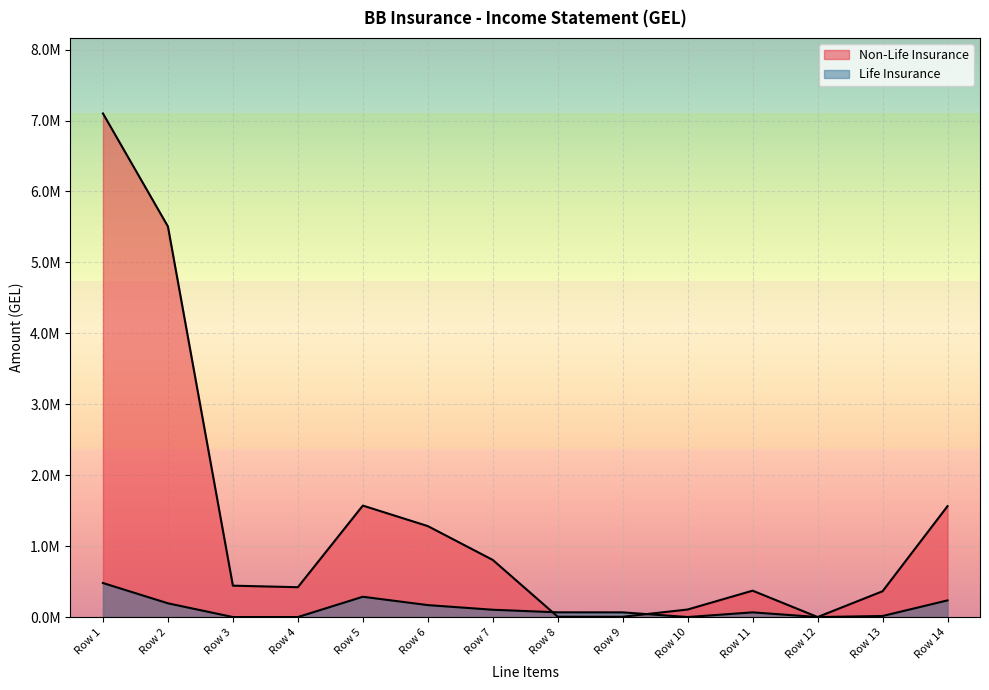

The Life Insurance series shows 287674.7 at Row 12. True or false?

False